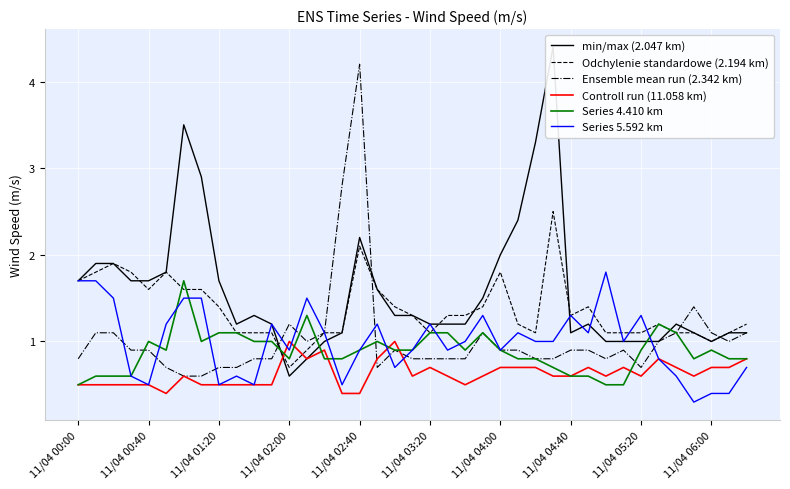

The Odchylenie standardowe (2.194 km) series shows 1.1 at 14. True or false?

True